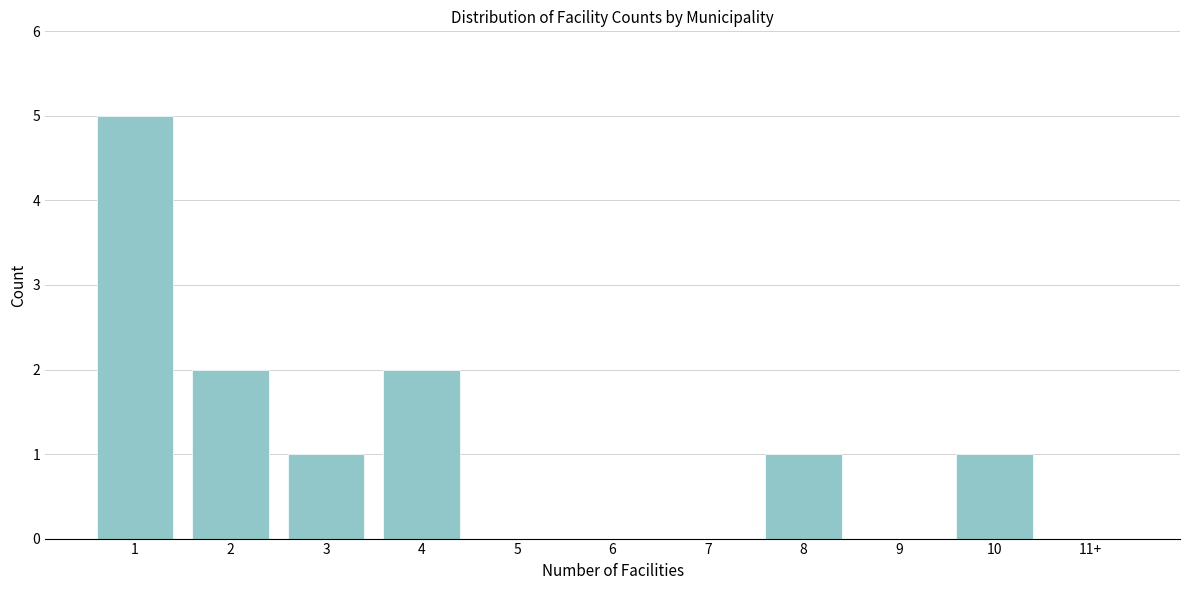

Reading left to right, extract all data points from this chart.

1=5	2=2	3=1	4=2	5=0	6=0	7=0	8=1	9=0	10=1	11+=0